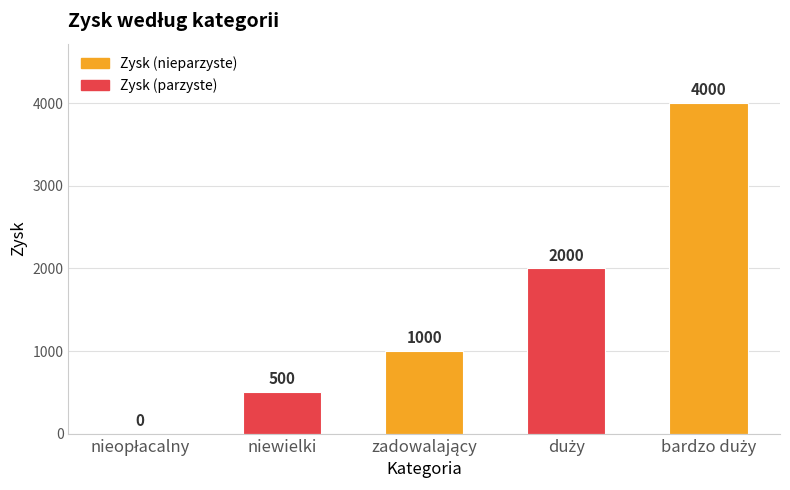

The chart shows a value of 500 at niewielki. True or false?

True